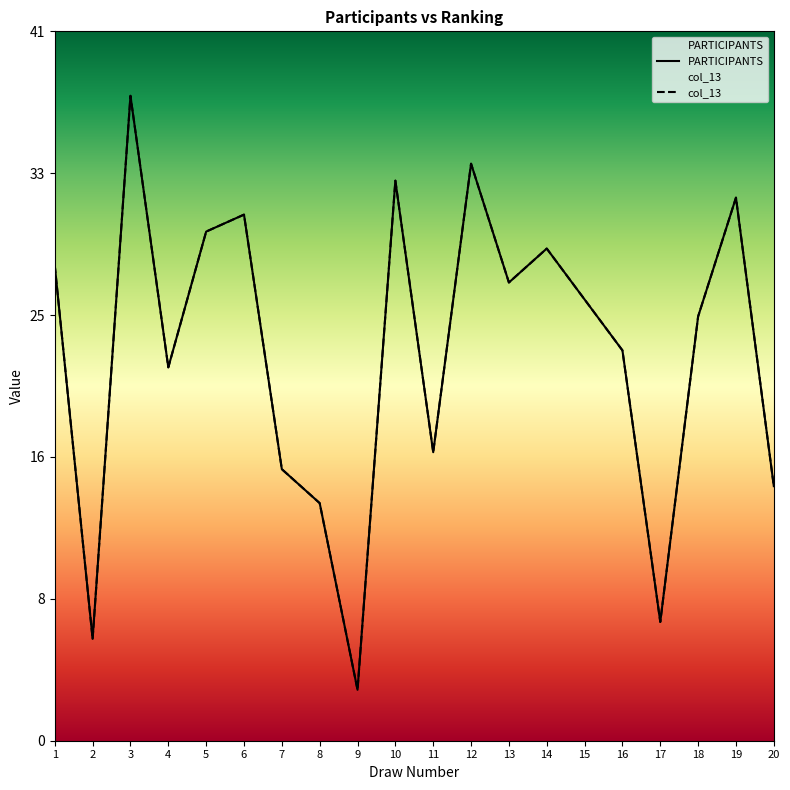

What is the difference between the second highest and second lowest values in the col_13 series?

28